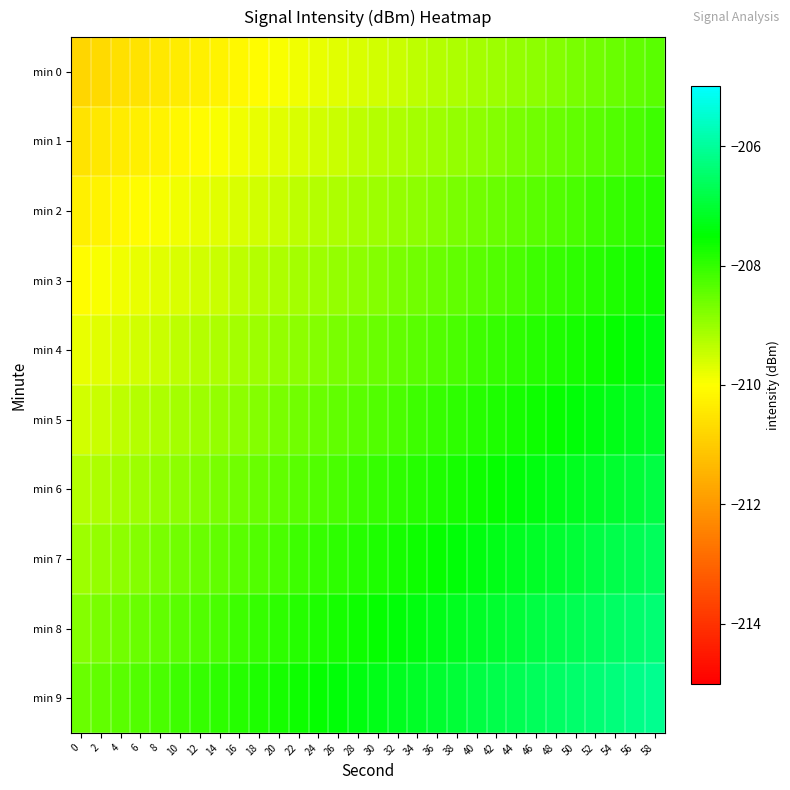

Which series changed the most between 10 and 28?

min 0